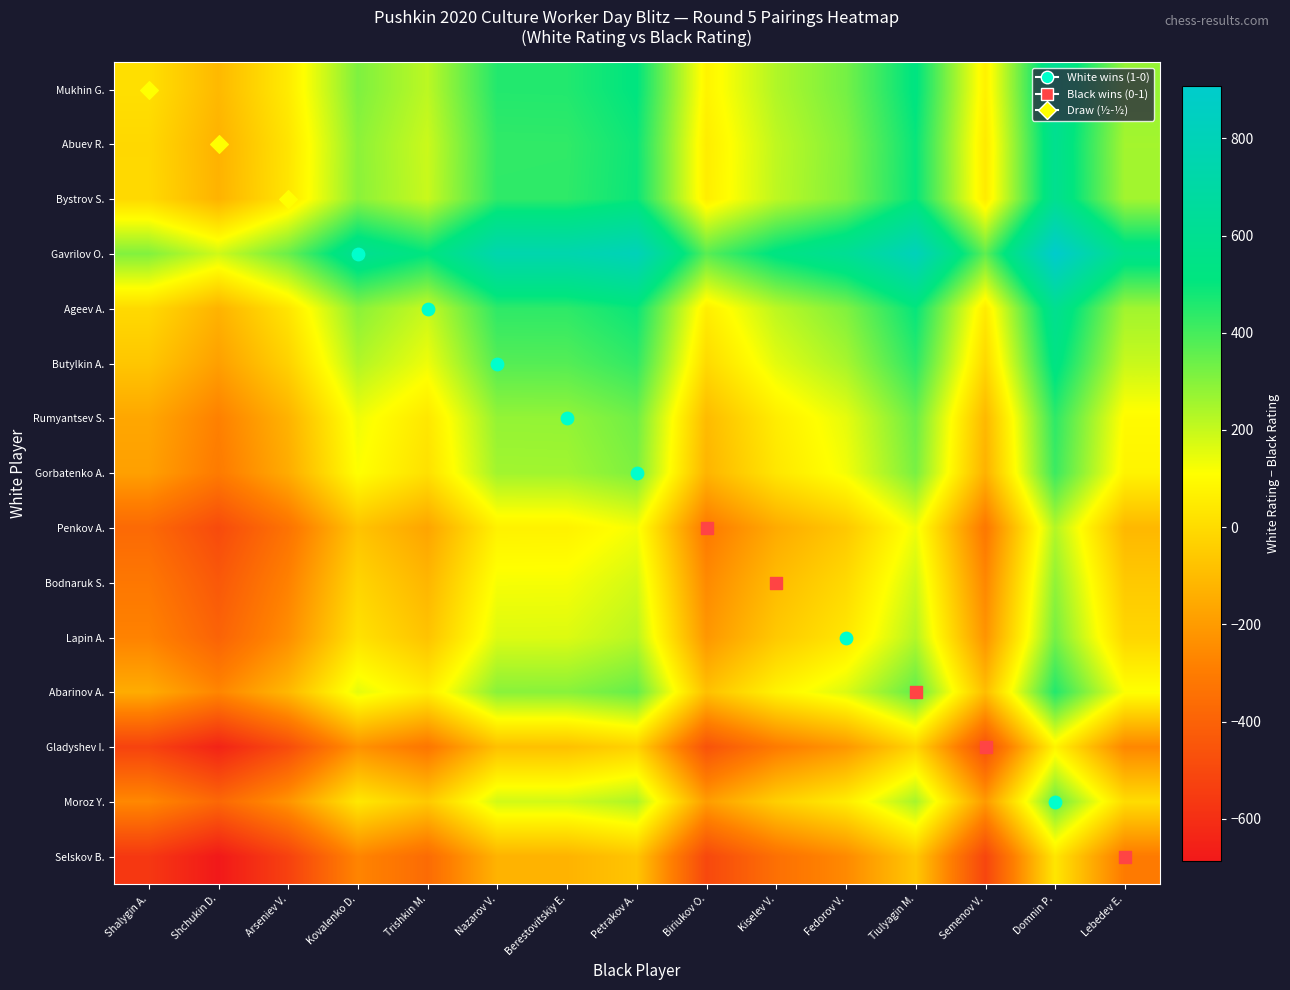

What is the total value across all series at Fedorov V.?

2129